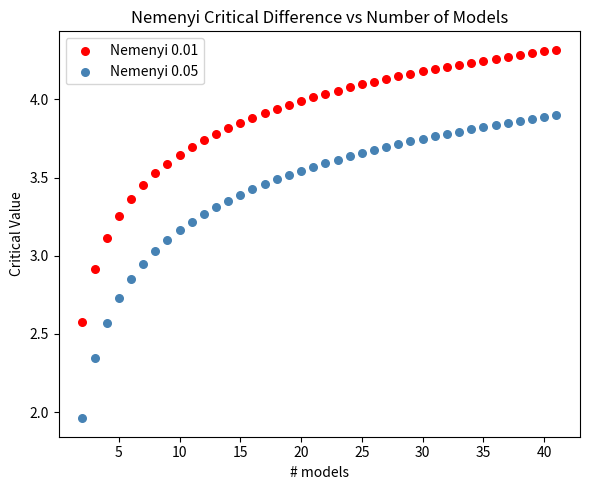

Across all data points, what is the range of Y values (max minus min)?

2.4